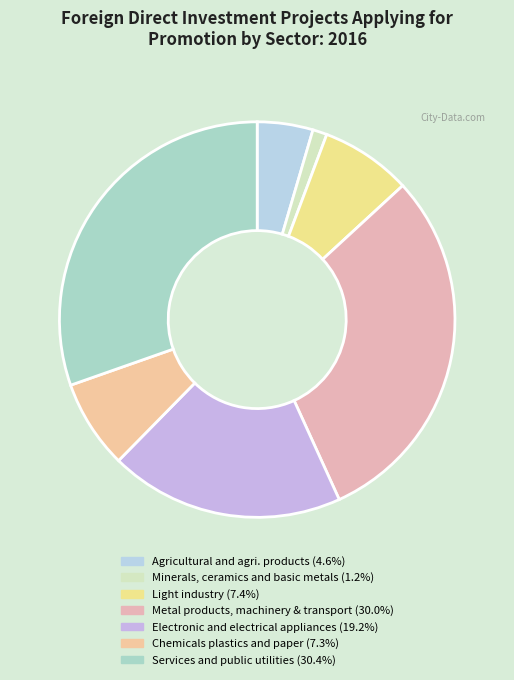

Does any single category account for the majority?

No